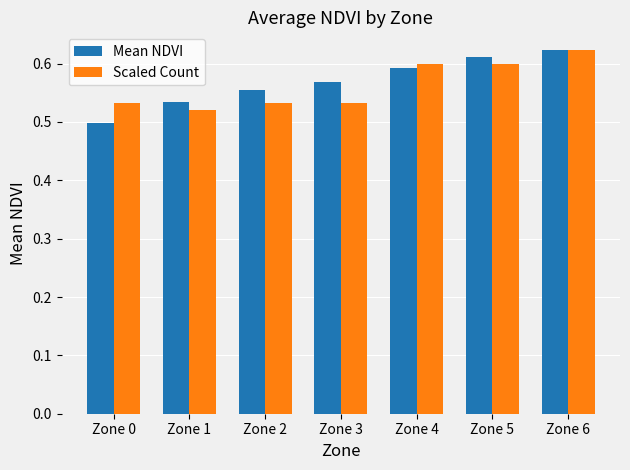

Where is Mean NDVI nearest to the value 0?

Zone 0